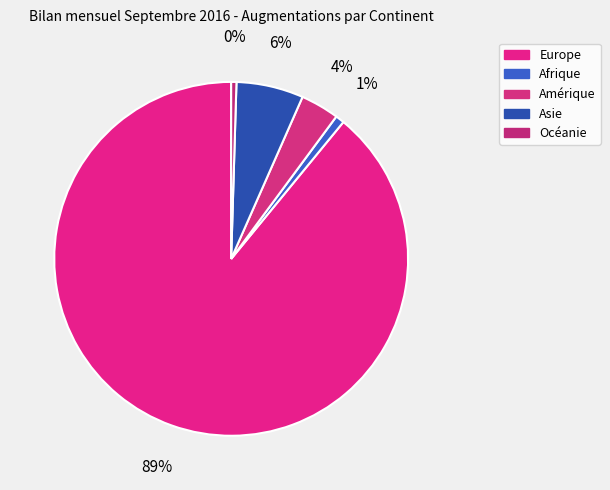

How many segments does this pie chart have?

5